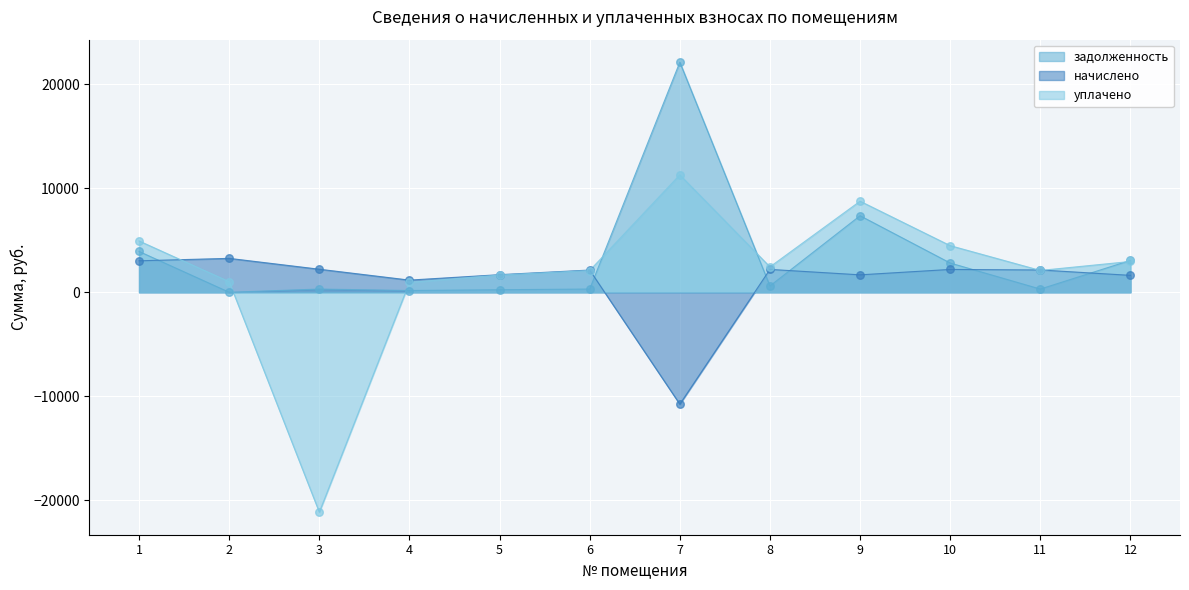

Which series contains the lowest Y value?

уплачено